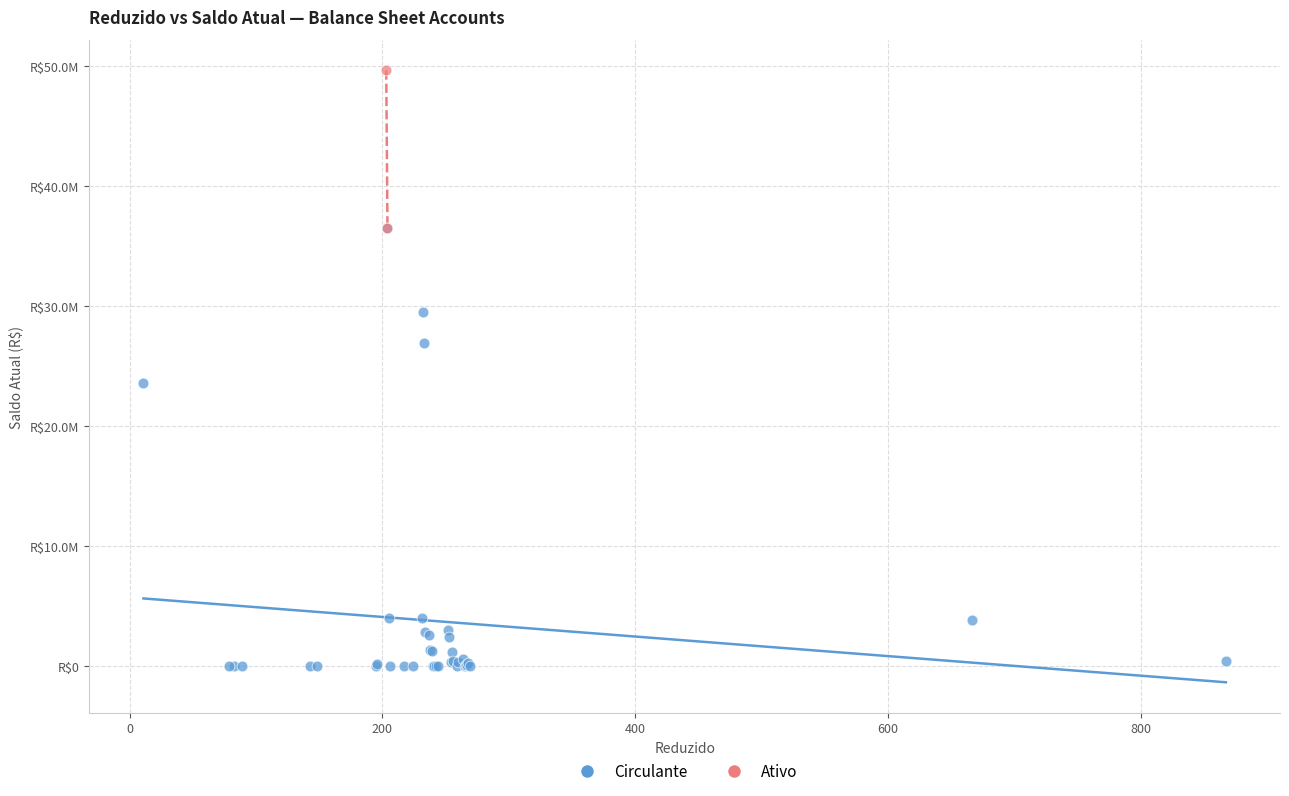

What are all the series names shown in the legend?

Circulante, Ativo